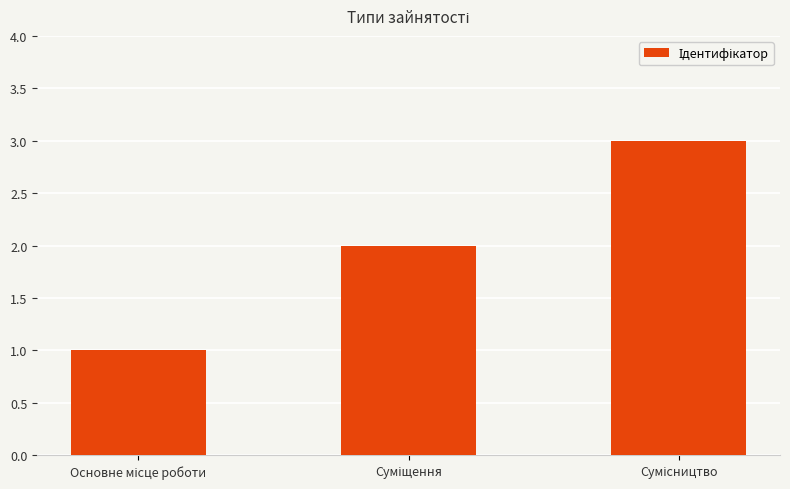

What is the sum of all values?

6